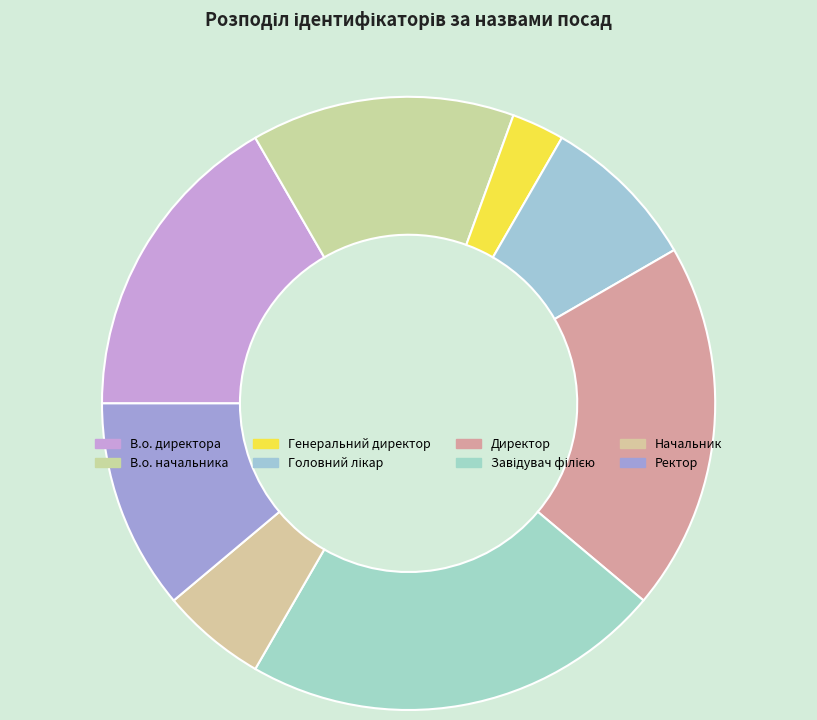

Count the number of slices in the pie.

8